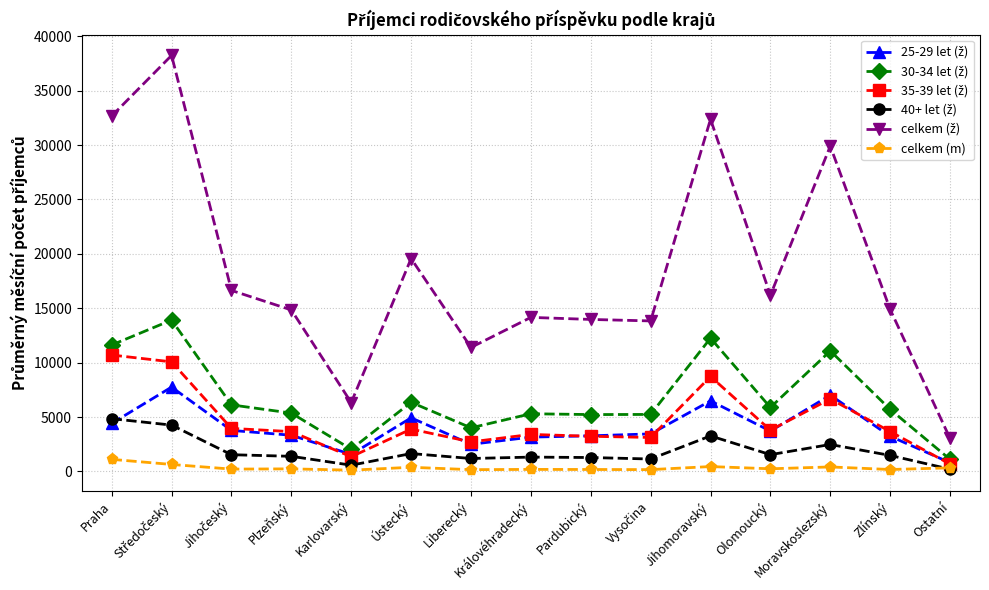

How many values in the celkem (m) series are below 236?

7